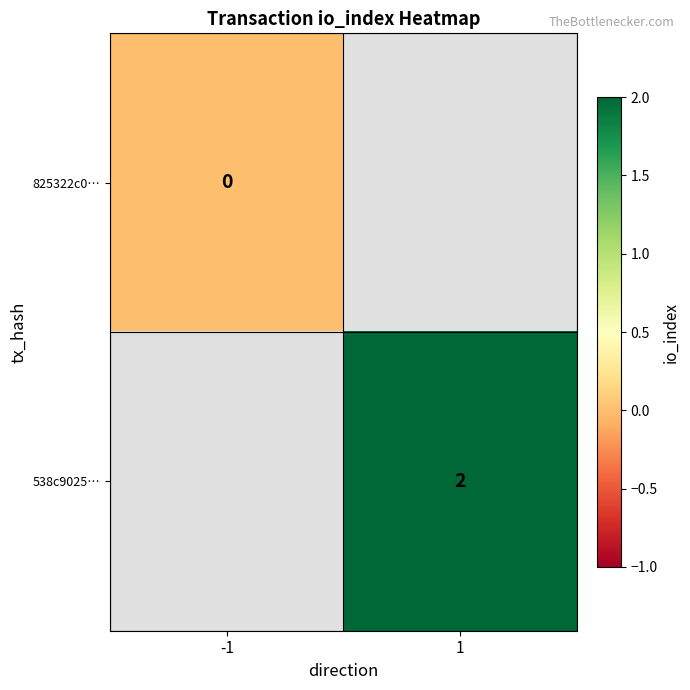

Which label corresponds to the largest value in the chart?

1